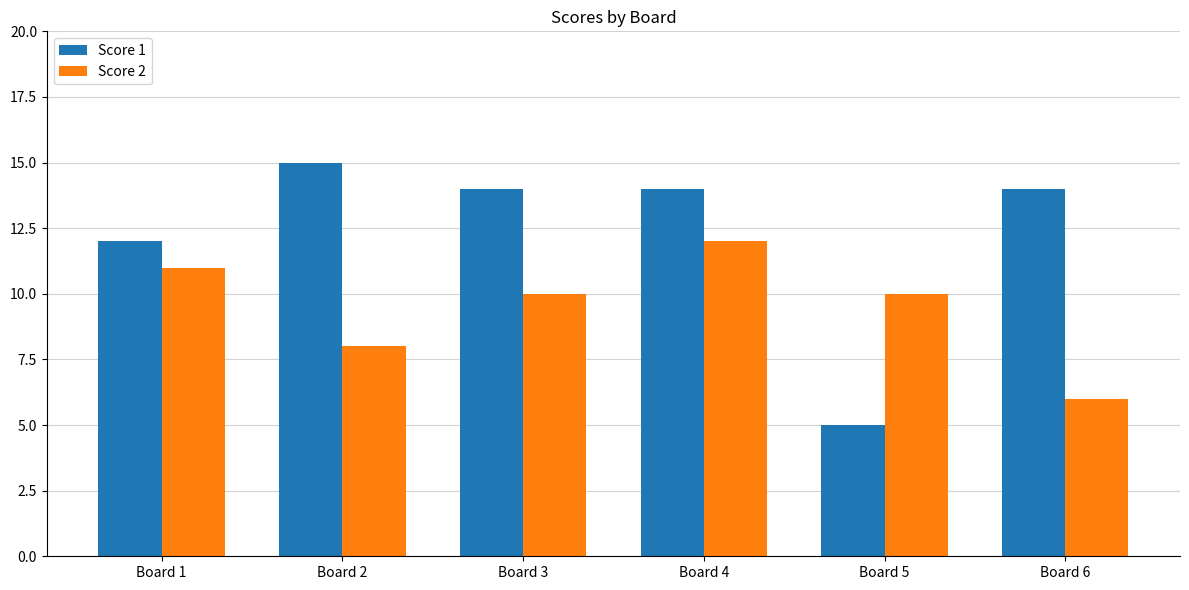

What is the value of the Score 2 bar at the 4th from the left?

12